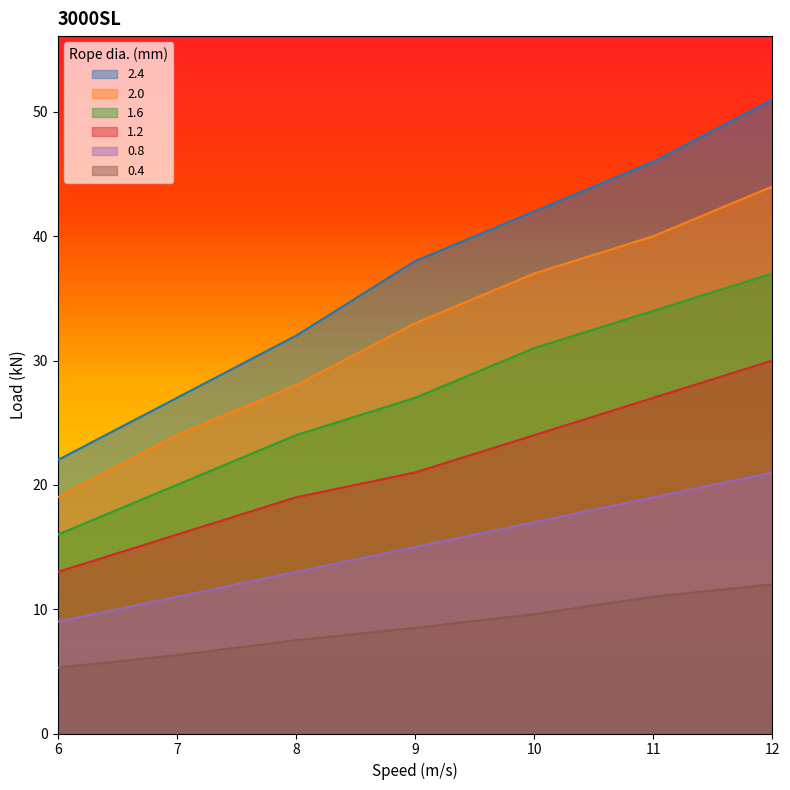

True or false: 1.2 and 2.0 intersect in this chart.

False